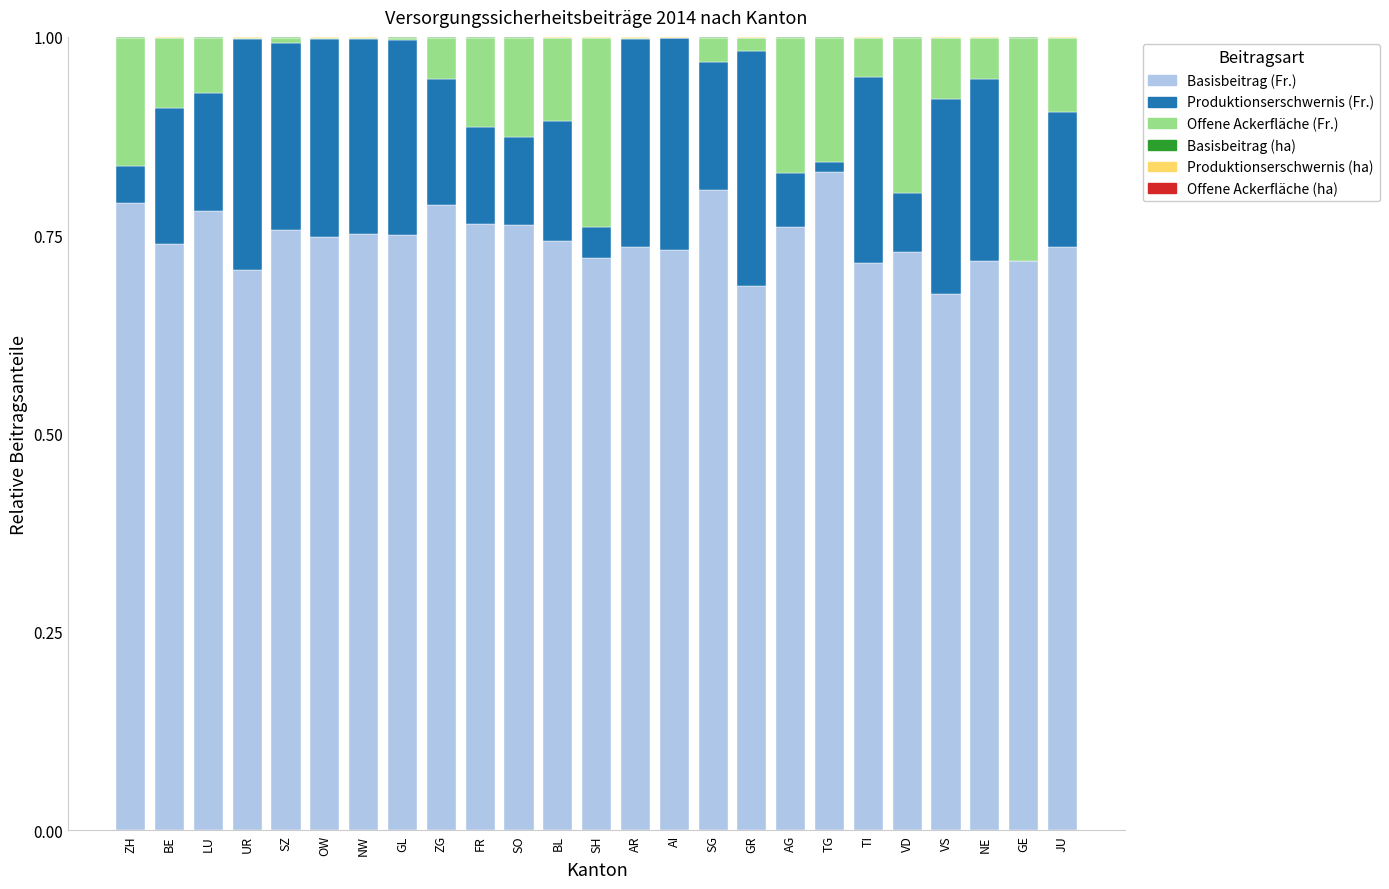

How many data points does each series have?

25